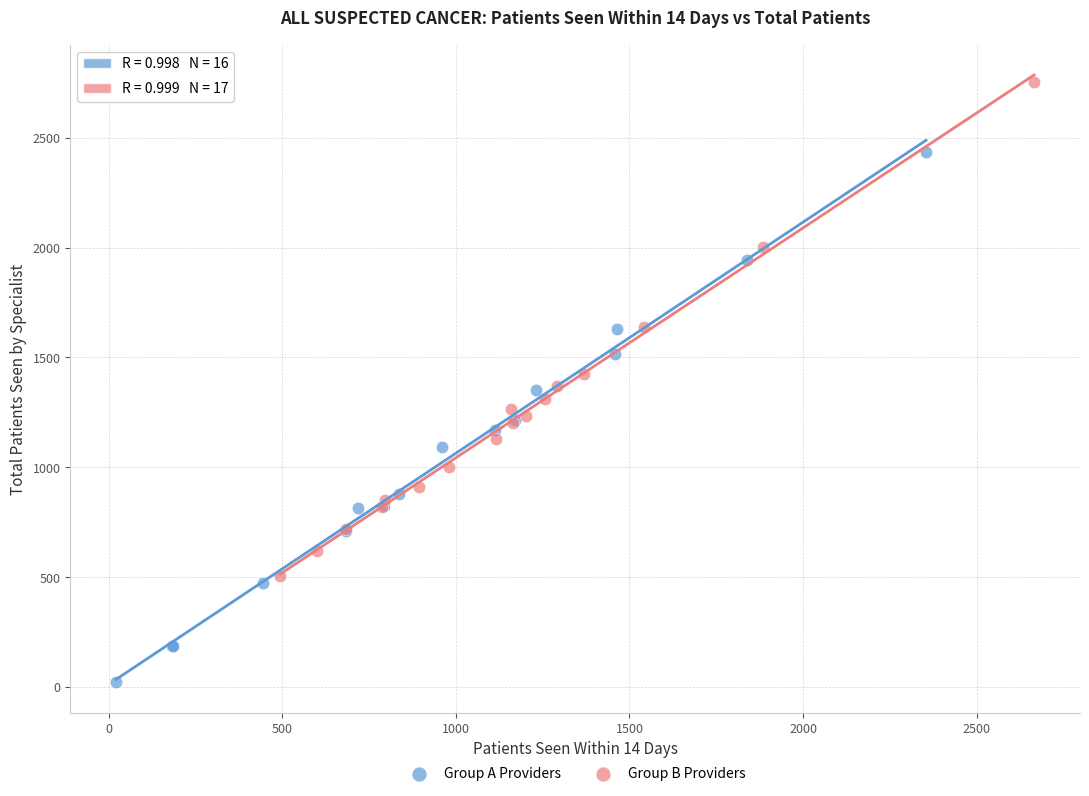

What are all the series names shown in the legend?

Group A Providers, Group B Providers